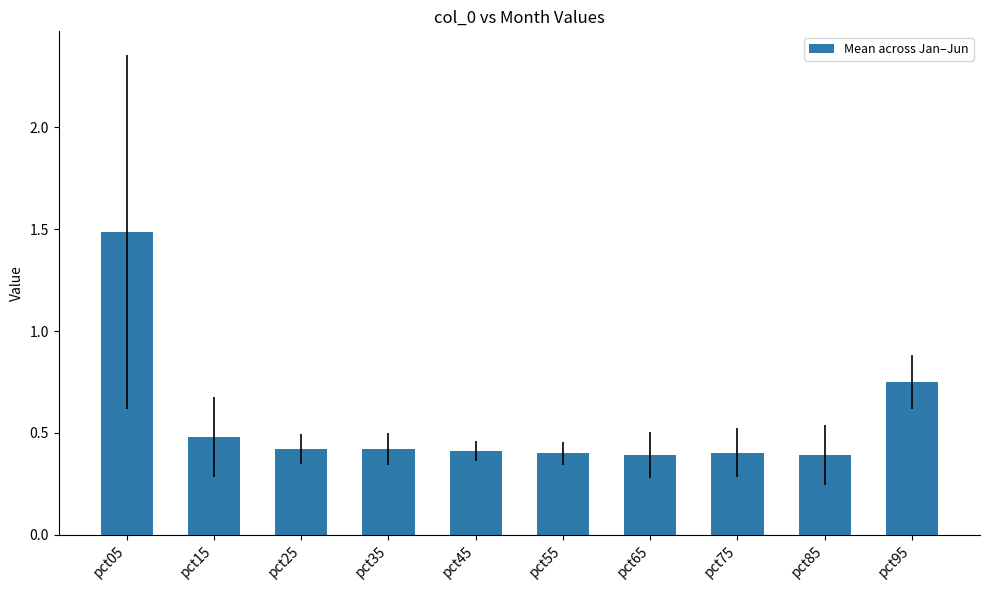

How many bars are there in total?

10